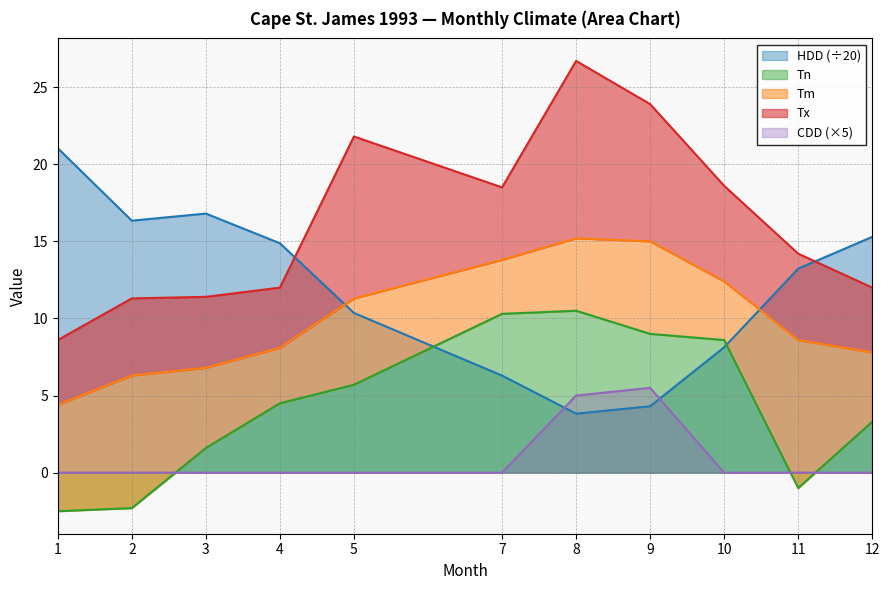

Rank the categories by CDD value from highest to lowest.

9, 8, 1, 2, 3, 4, 5, 7, 10, 11, 12